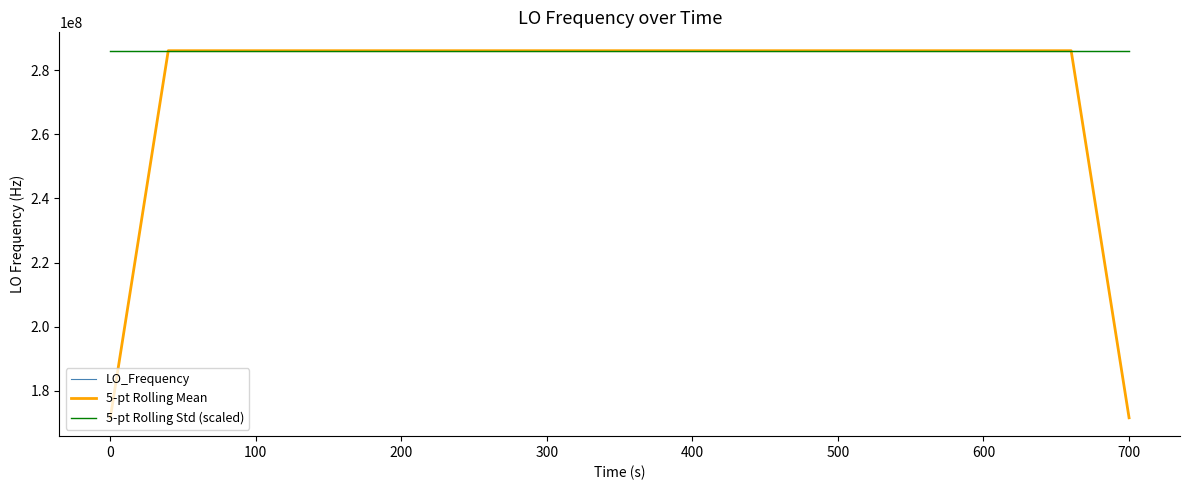

Which series has the widest spread of values?

5-pt Rolling Mean